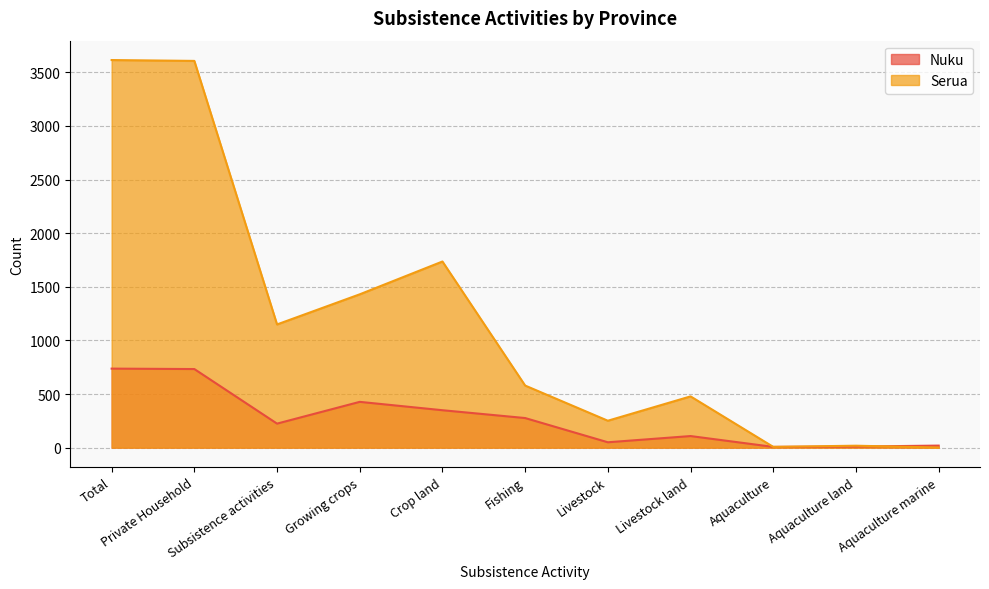

Read the Serua value at Aquaculture land.

18